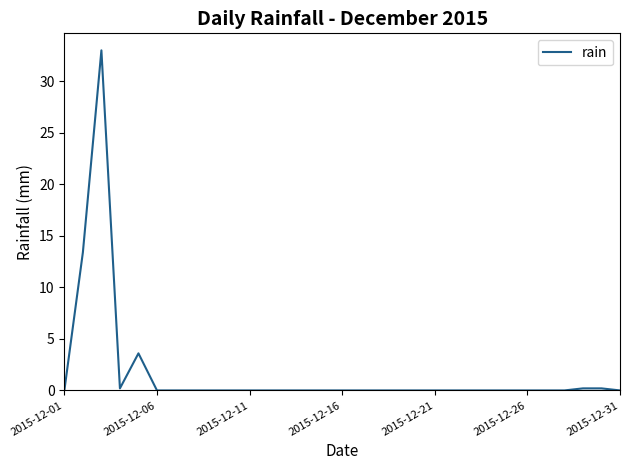

What is the difference between the maximum and minimum values?

33.0